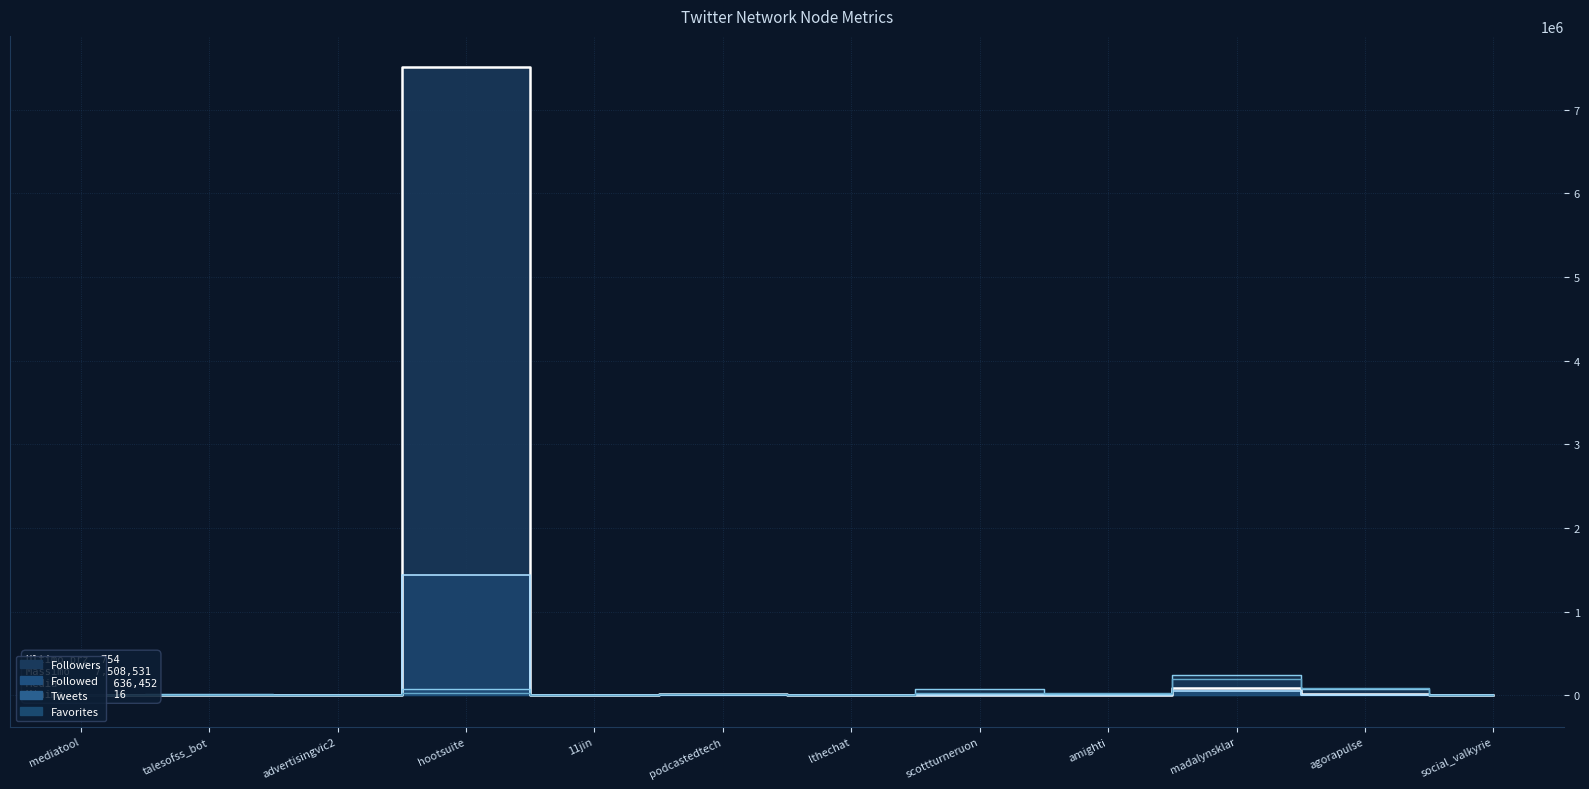

Which series has the largest range (max minus min)?

Followers